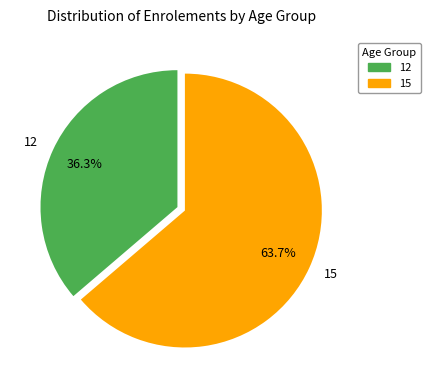

What portion of the pie excludes 15?

36.3%